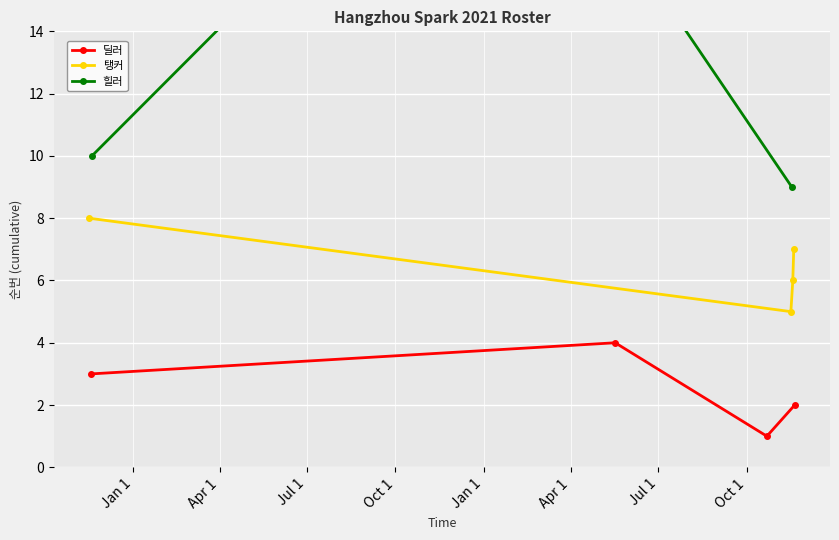

How many values in the 탱커 series are below 7?

2